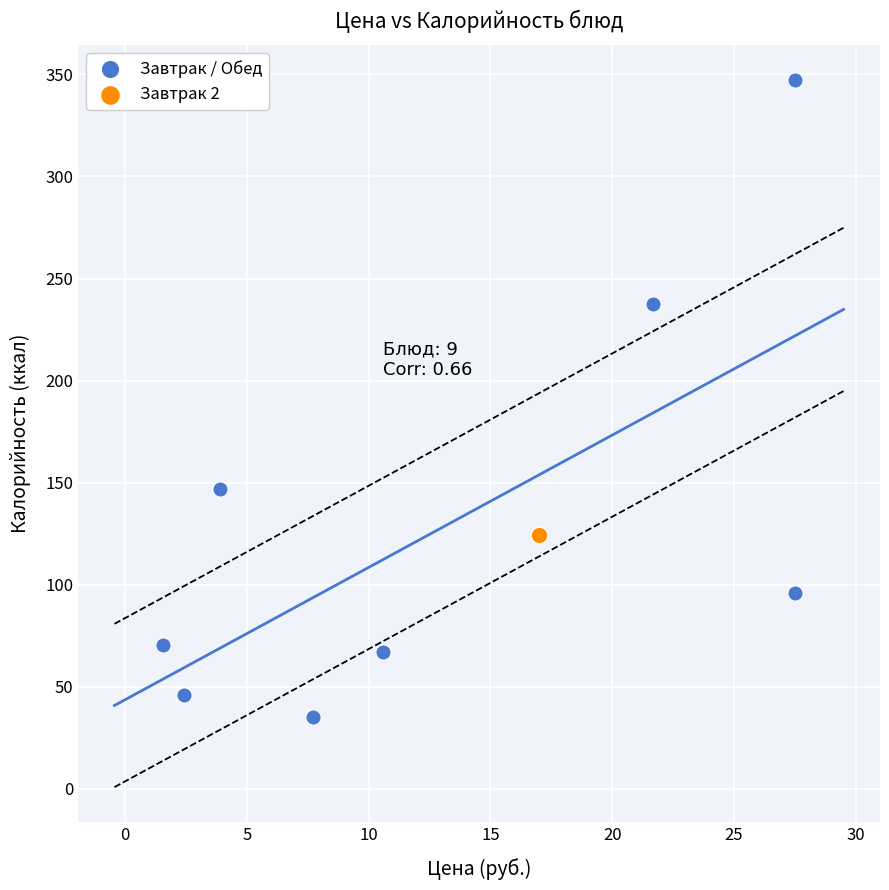

What are all the series names shown in the legend?

Завтрак / Обед, Завтрак 2